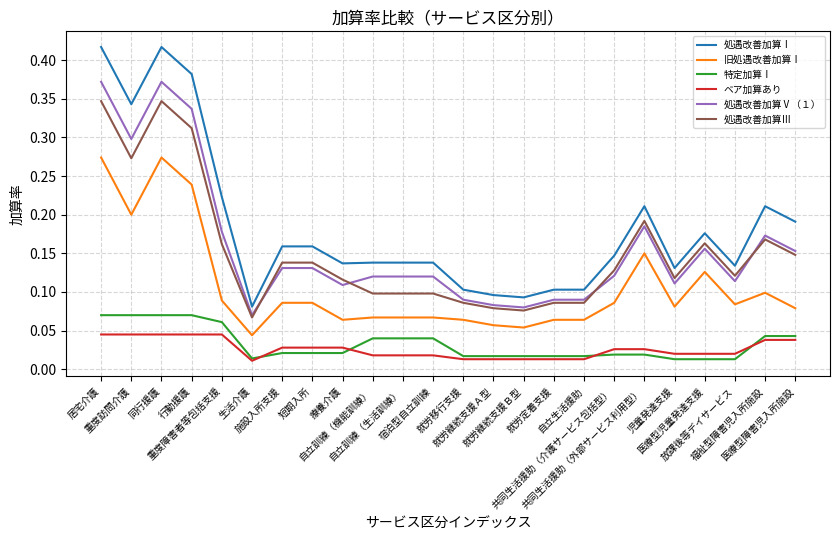

What is the sum of all 旧処遇改善加算Ⅰ values?

2.6